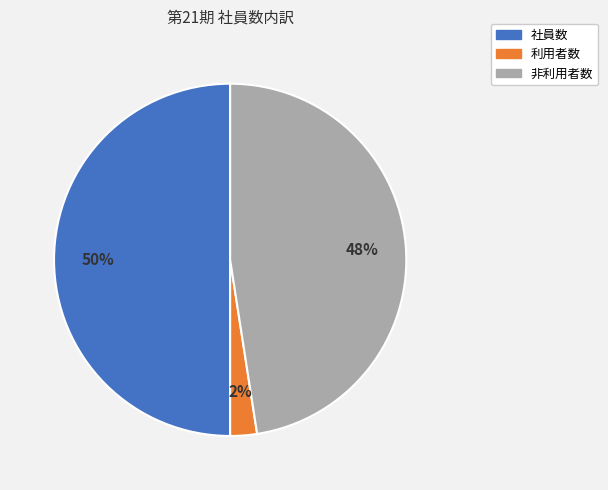

To the nearest percent, what is the combined percentage of 利用者数 and 社員数?

52%